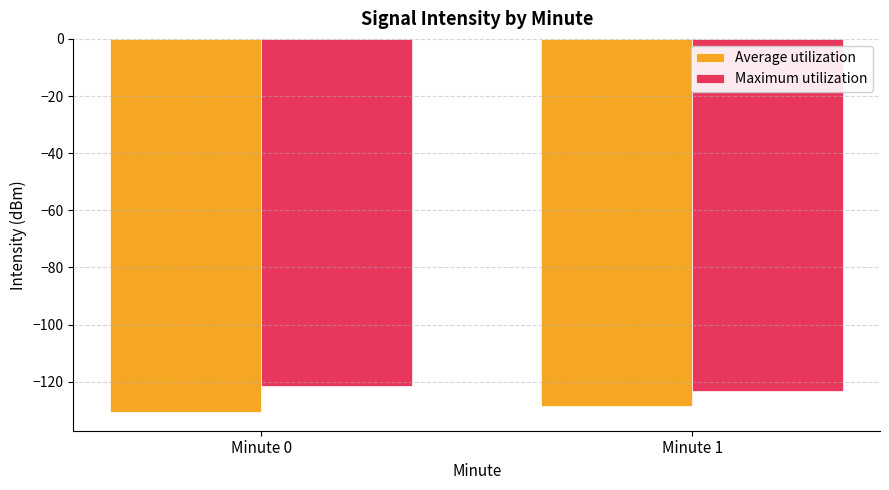

The Average utilization series shows -130.6 at Minute 0. True or false?

True